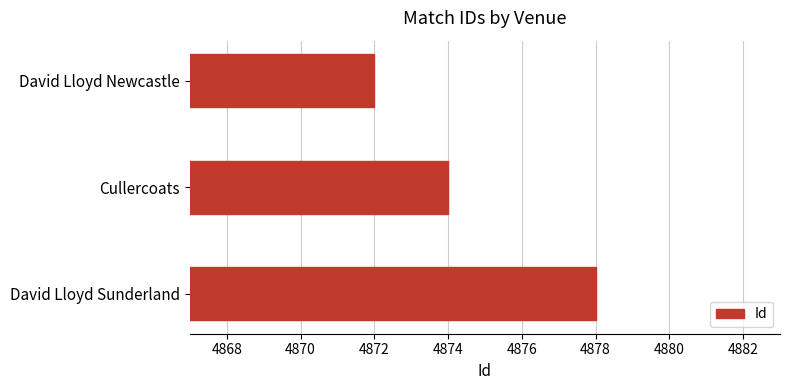

What is the minimum value shown in the chart?

4872